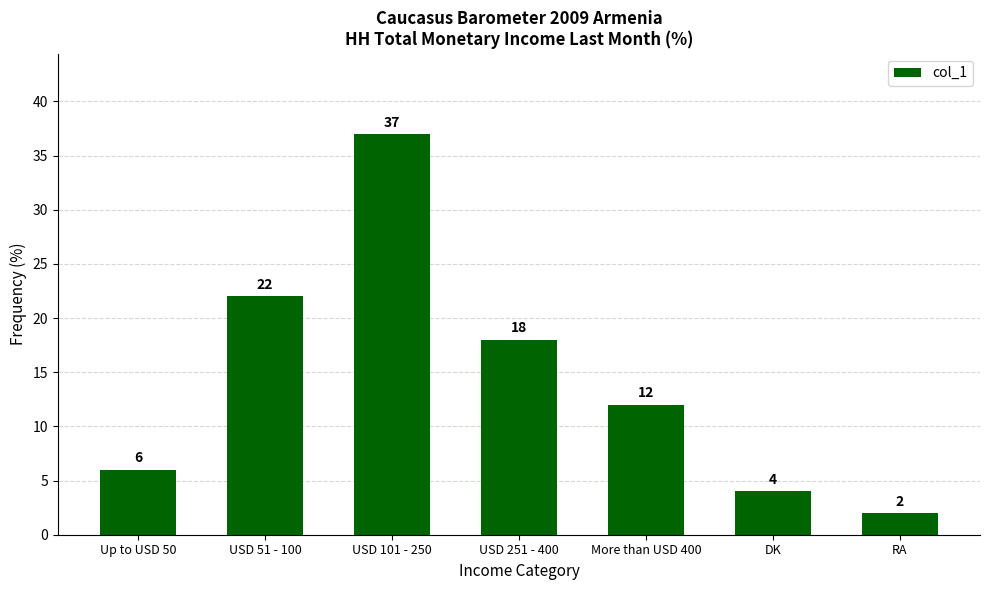

Reading left to right, transcribe all the data shown in this chart.

Up to USD 50=6	USD 51 - 100=22	USD 101 - 250=37	USD 251 - 400=18	More than USD 400=12	DK=4	RA=2